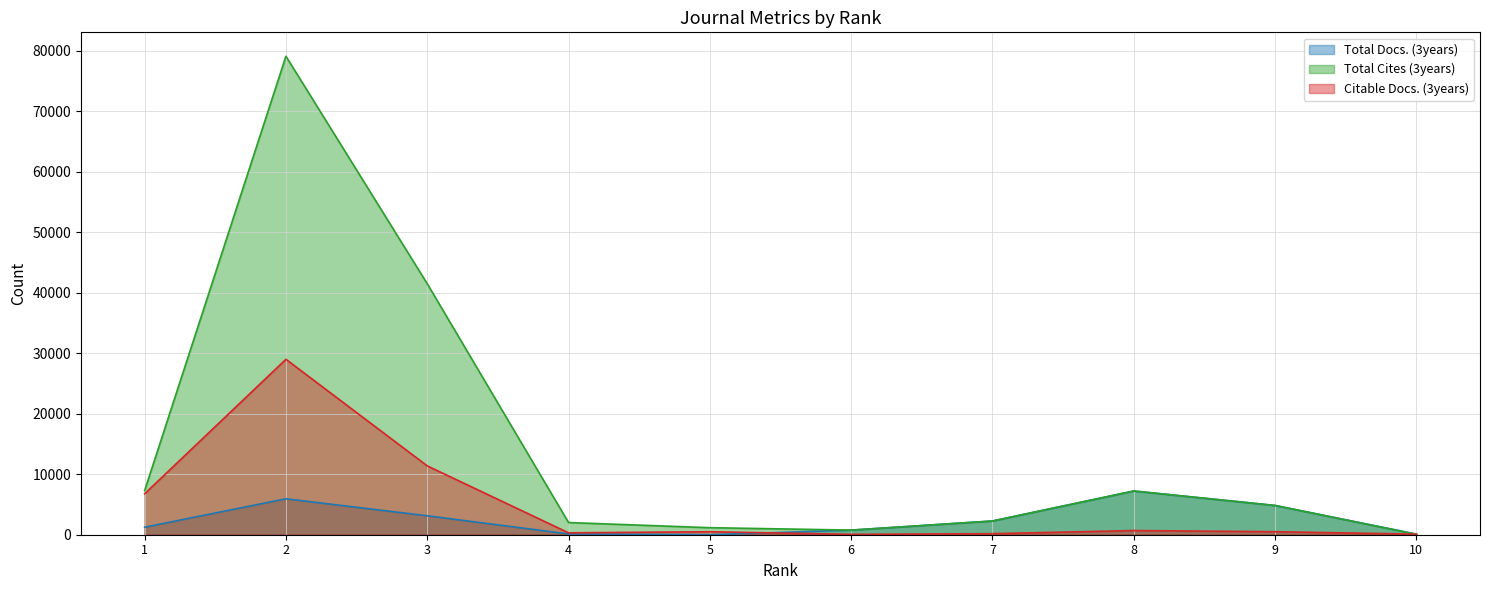

What is the sum of all Citable Docs. (3years) values?

49439